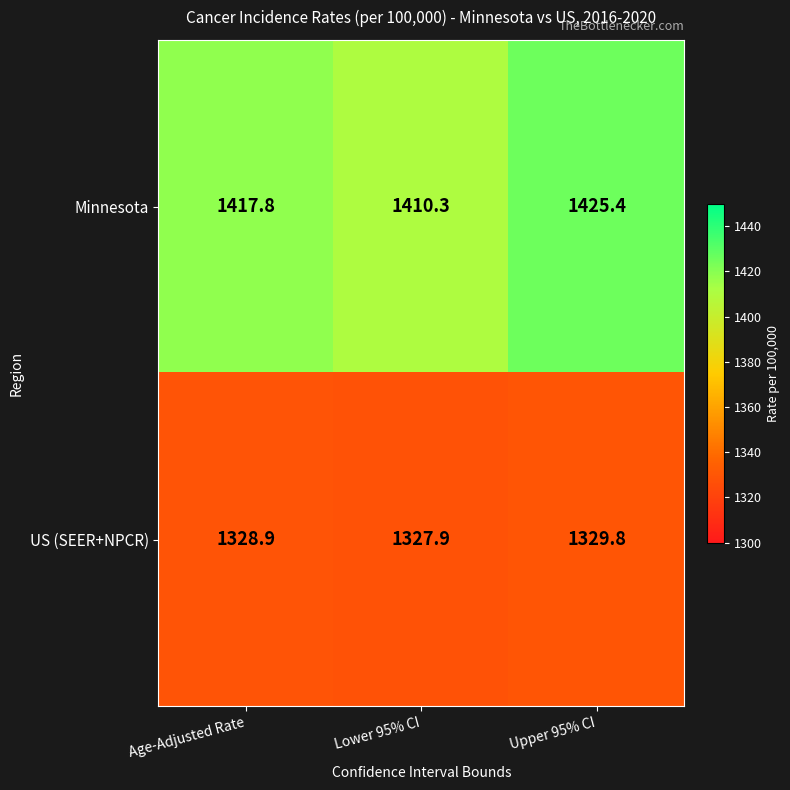

Reading left to right, extract all data points from this chart.

Minnesota: Age-Adjusted Rate=1417.8	Lower 95% CI=1410.3	Upper 95% CI=1425.4
US (SEER+NPCR): Age-Adjusted Rate=1328.9	Lower 95% CI=1327.9	Upper 95% CI=1329.8